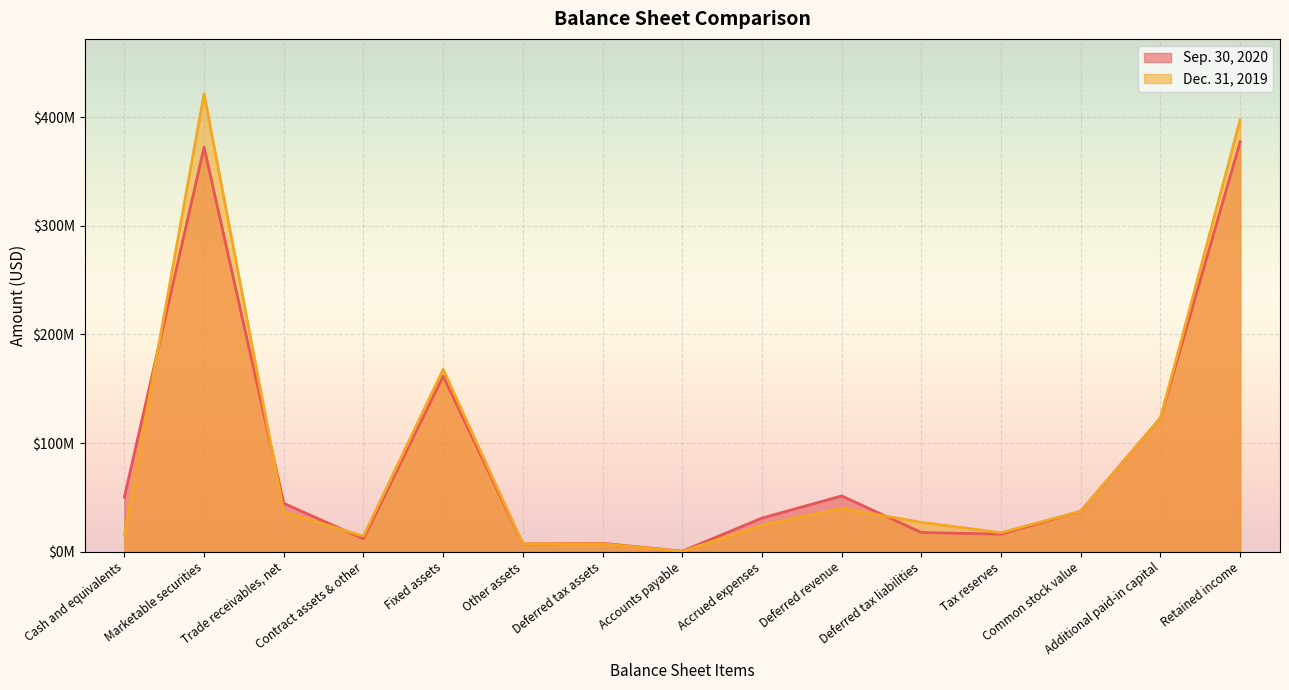

Between Accrued expenses and Deferred tax liabilities, which series saw the biggest shift?

Sep. 30, 2020